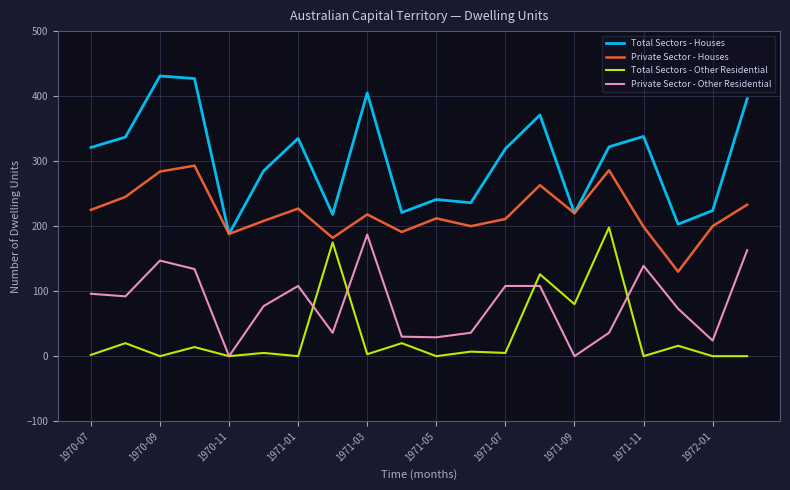

Which series has the widest spread of values?

Total Sectors - Houses